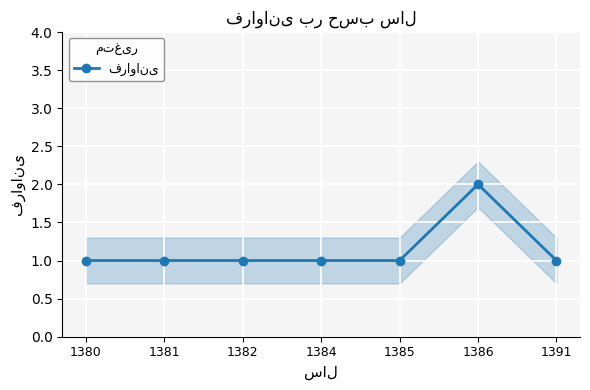

How many categories are shown in the chart?

7